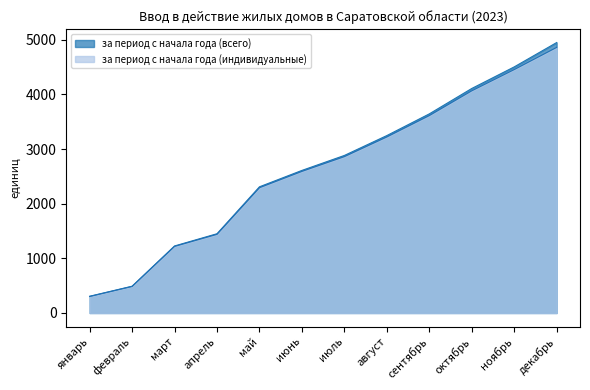

True or false: за период с начала года (индивидуальные) and за период с начала года (всего) intersect in this chart.

False